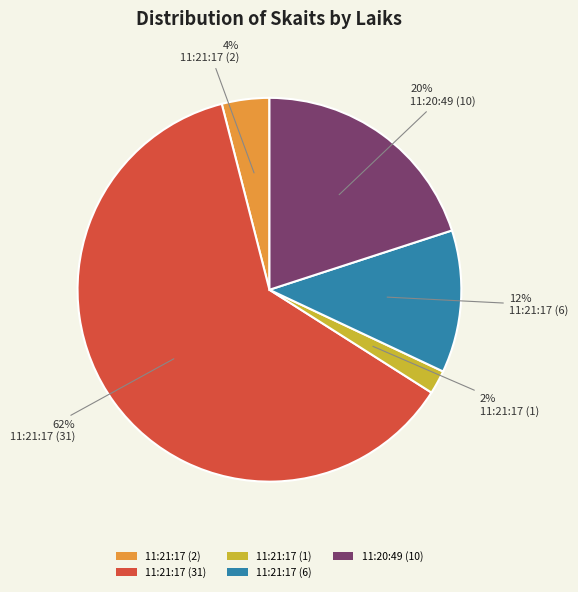

The 11:21:17 (31) slice represents 62% of the pie. True or false?

True